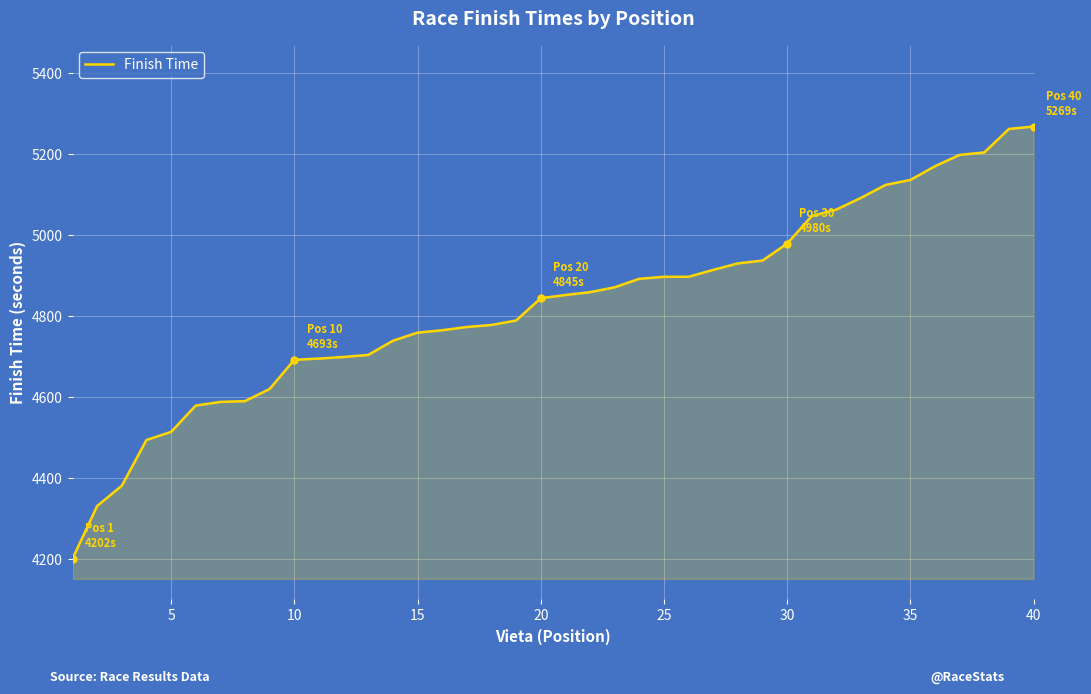

What is the difference between the maximum and minimum values?

1067